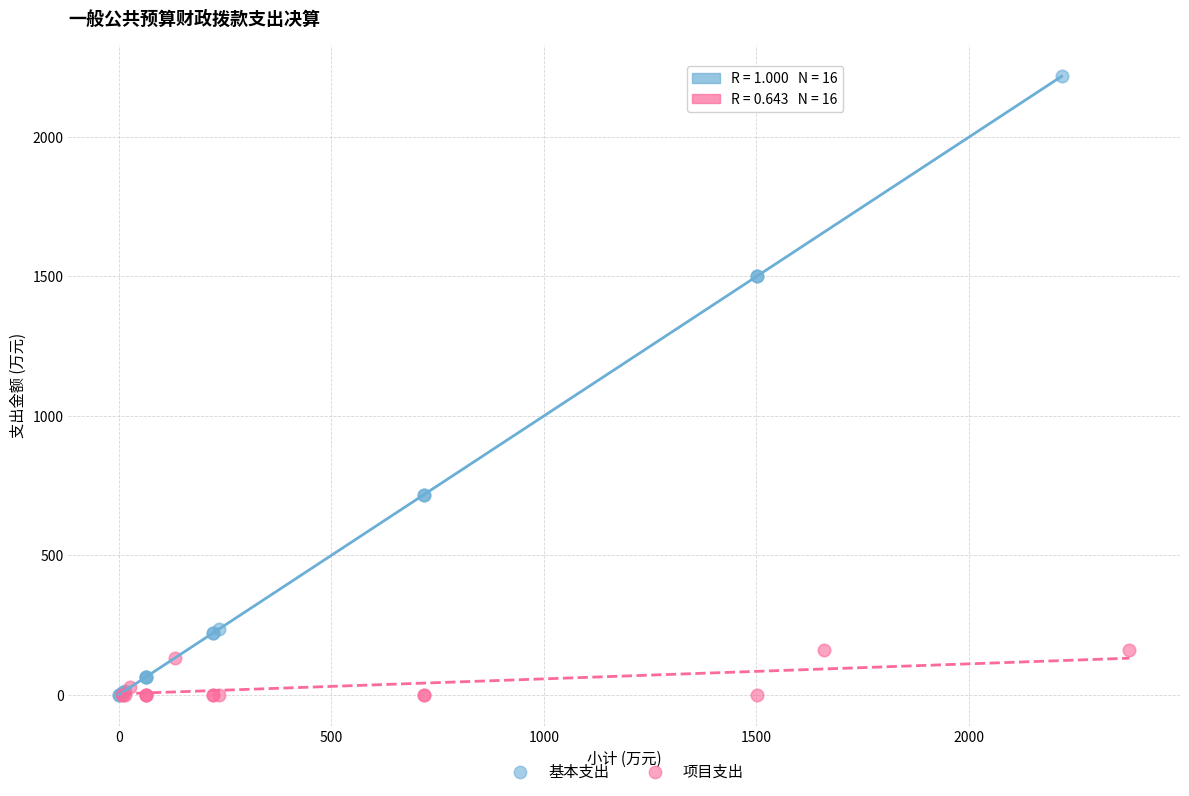

Which series contains the highest Y value?

基本支出